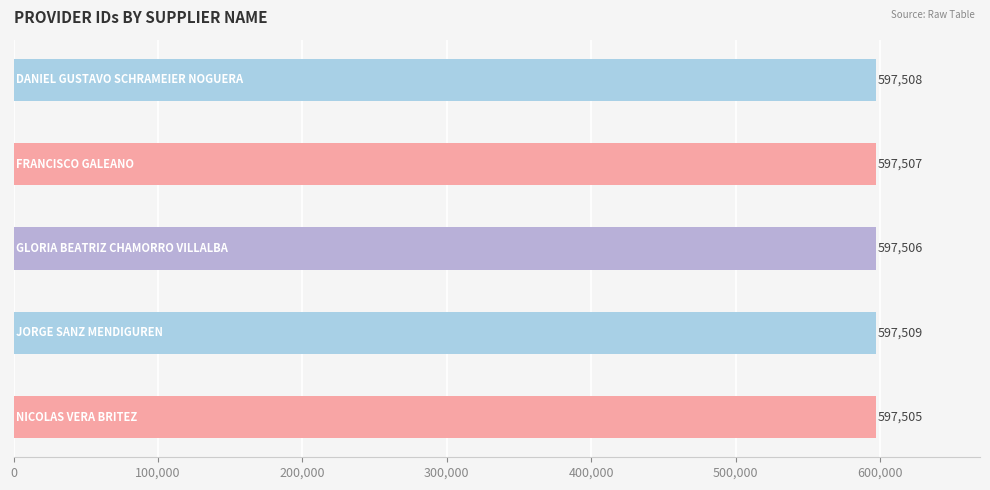

What is the average value?

597507